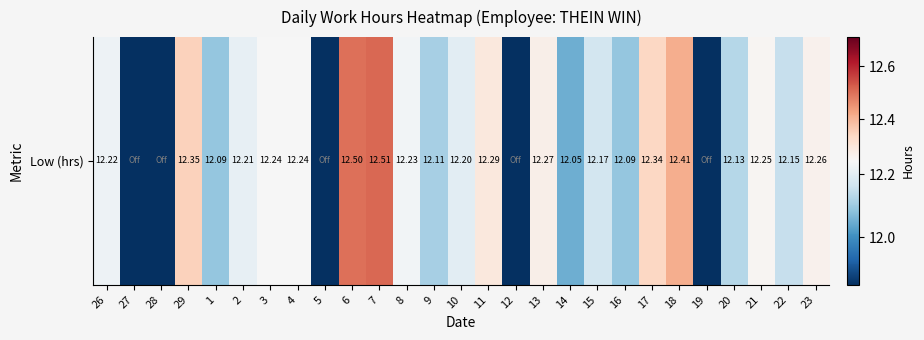

Where is the data nearest to the value 6?

27